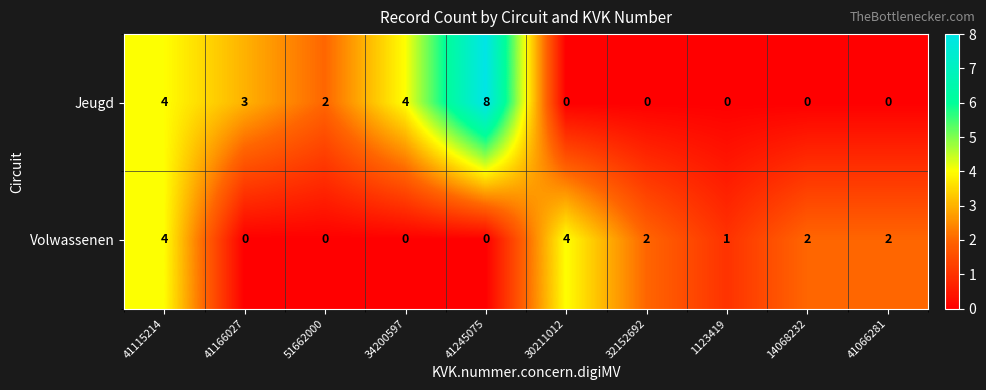

Is it true that Jeugd equals 8 at 41245075?

True